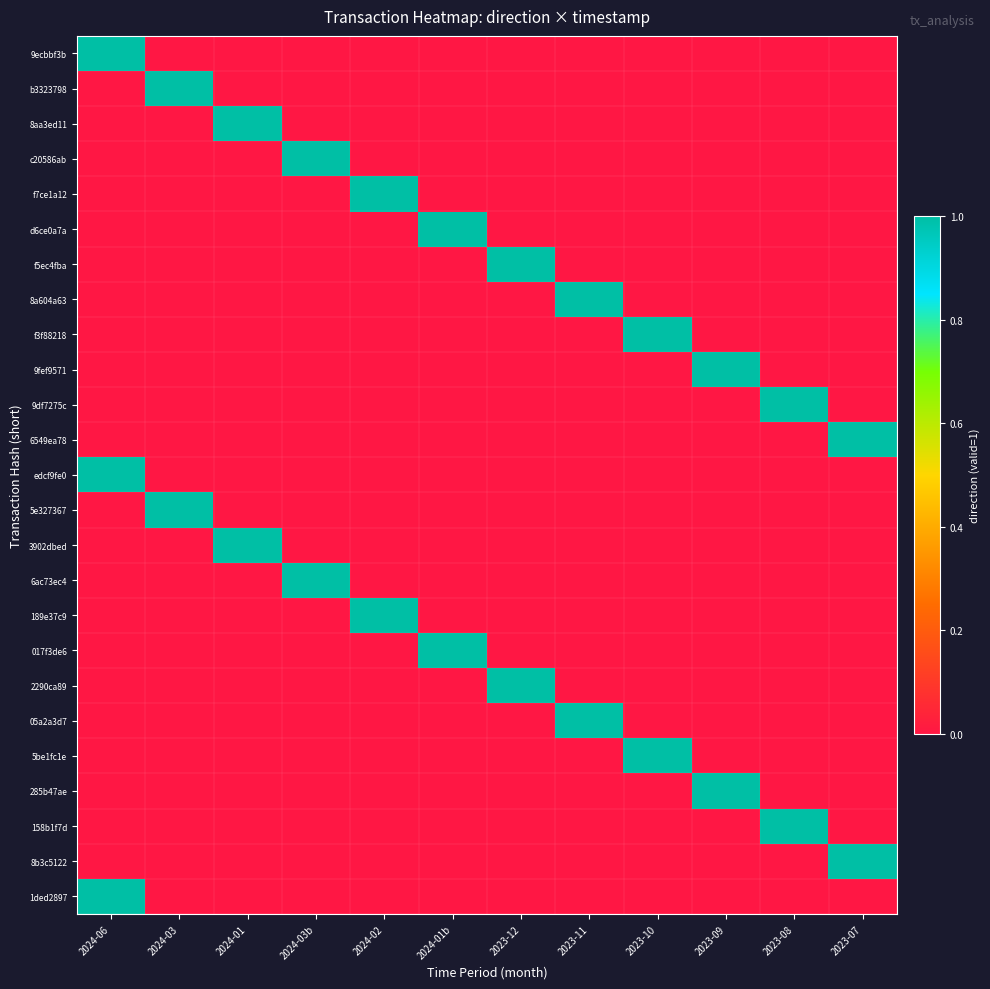

What is the difference between the highest and lowest values at 2024-01?

1